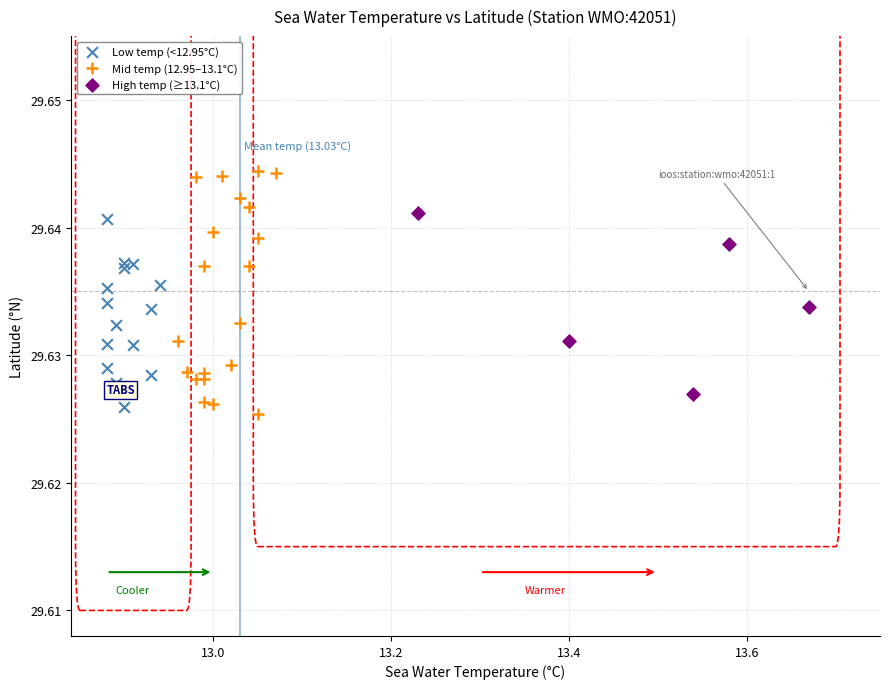

What are all the series names shown in the legend?

Low temp (<12.95°C), Mid temp (12.95–13.1°C), High temp (≥13.1°C)